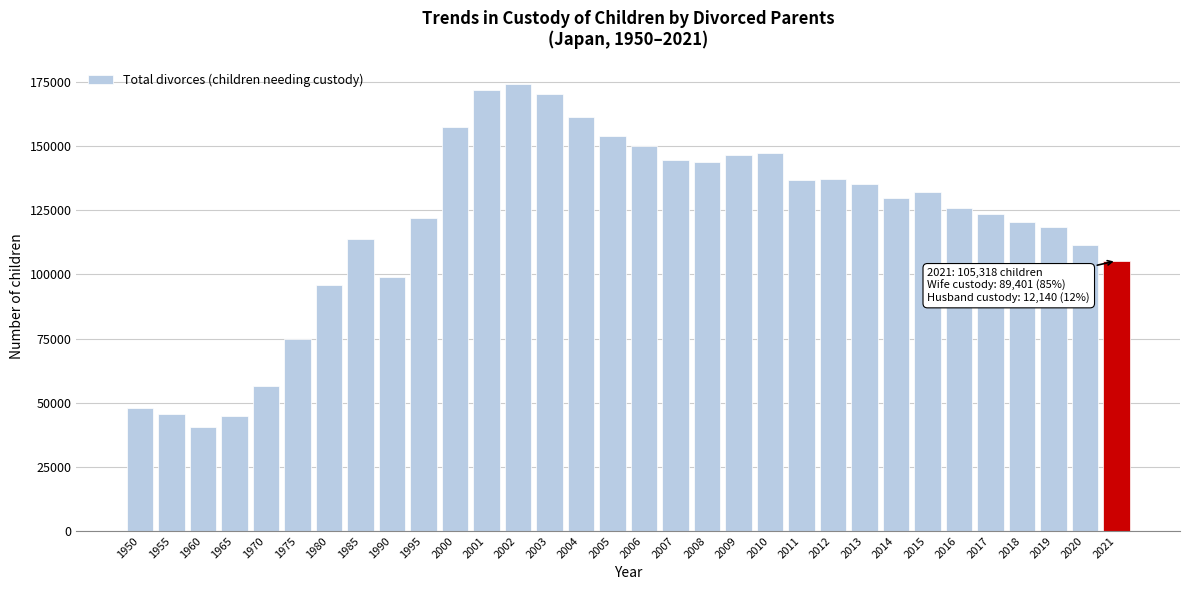

What is the value of the 9th bar from the left?

98818